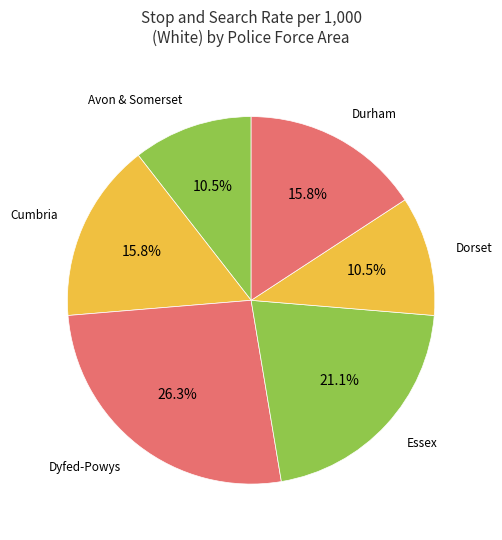

Is the sum of Cumbria and Avon & Somerset greater than half?

No